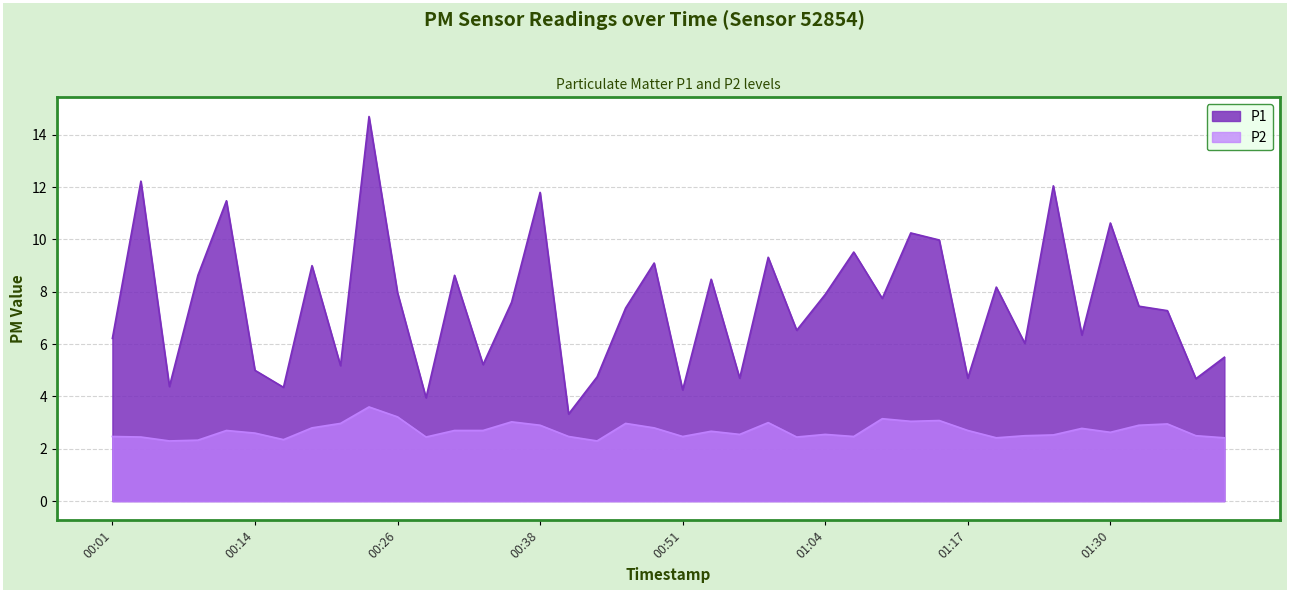

What is the sum of all P2 values?

107.9